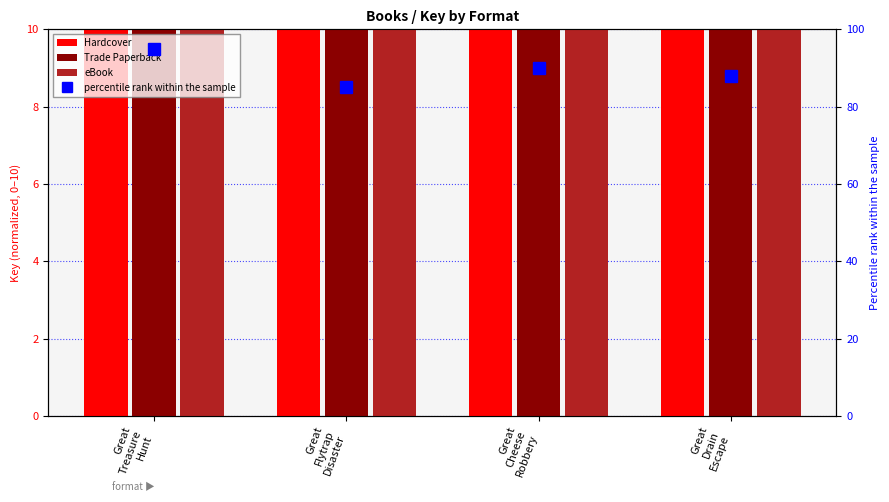

Reading right to left, transcribe all the data shown in this chart.

Hardcover: Great
Drain
Escape=10.0	Great
Cheese
Robbery=10.0	Great
Flytrap
Disaster=10.0	Great
Treasure
Hunt=10.0
Trade Paperback: Great
Drain
Escape=10.0	Great
Cheese
Robbery=10.0	Great
Flytrap
Disaster=10.0	Great
Treasure
Hunt=10.0
eBook: Great
Drain
Escape=10.0	Great
Cheese
Robbery=10.0	Great
Flytrap
Disaster=10.0	Great
Treasure
Hunt=10.0
percentile rank within the sample: Great
Drain
Escape=88.0	Great
Cheese
Robbery=90.0	Great
Flytrap
Disaster=85.0	Great
Treasure
Hunt=95.0